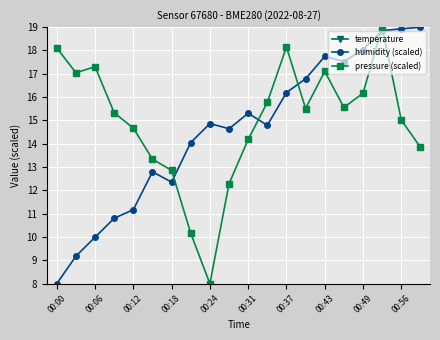

True or false: pressure (scaled) has a value of 17.1 at 00:43.

True